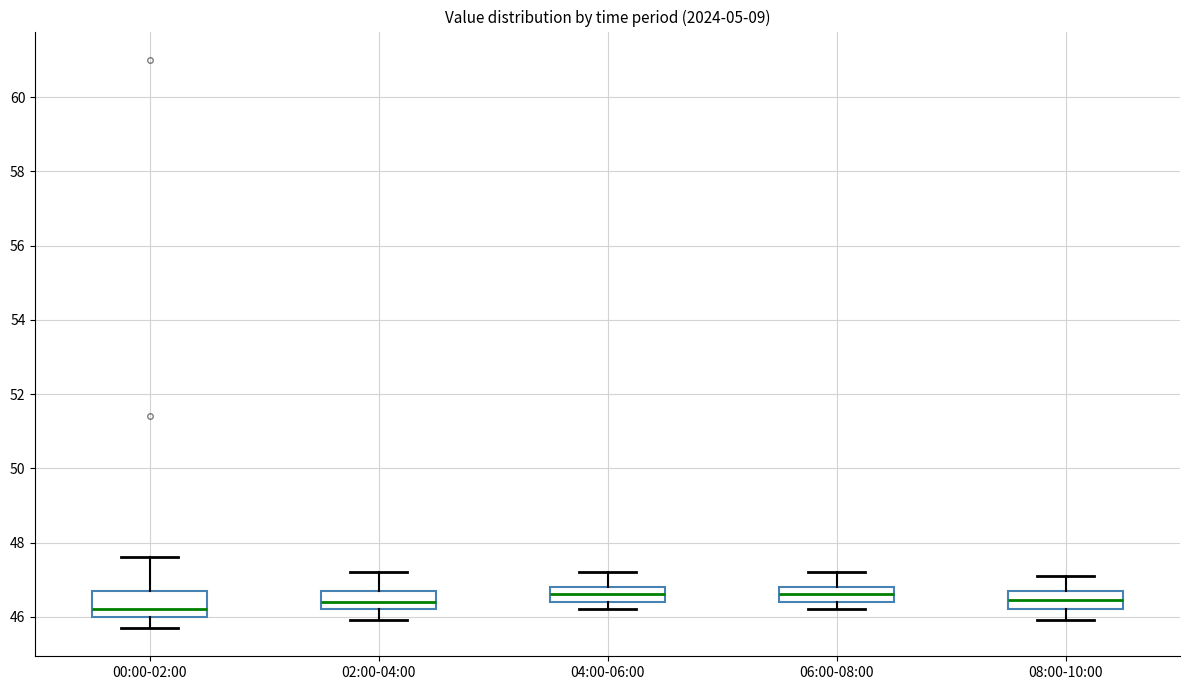

Which box is the tallest, from its lower edge to its upper edge?

00:00-02:00